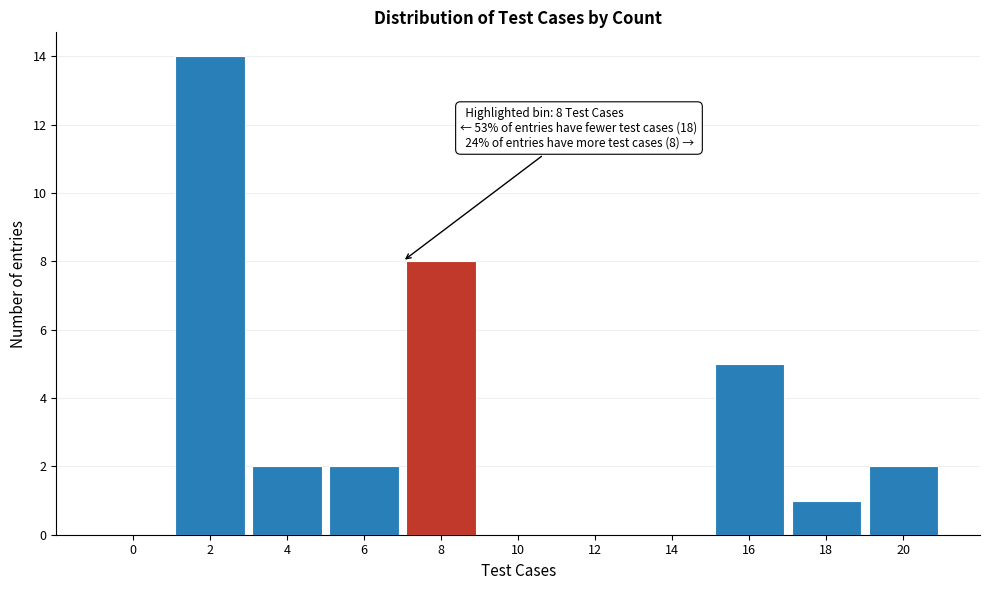

Reading right to left, what are all the values shown in this chart?

20=2	18=1	16=5	14=0	12=0	10=0	8=8	6=2	4=2	2=14	0=0